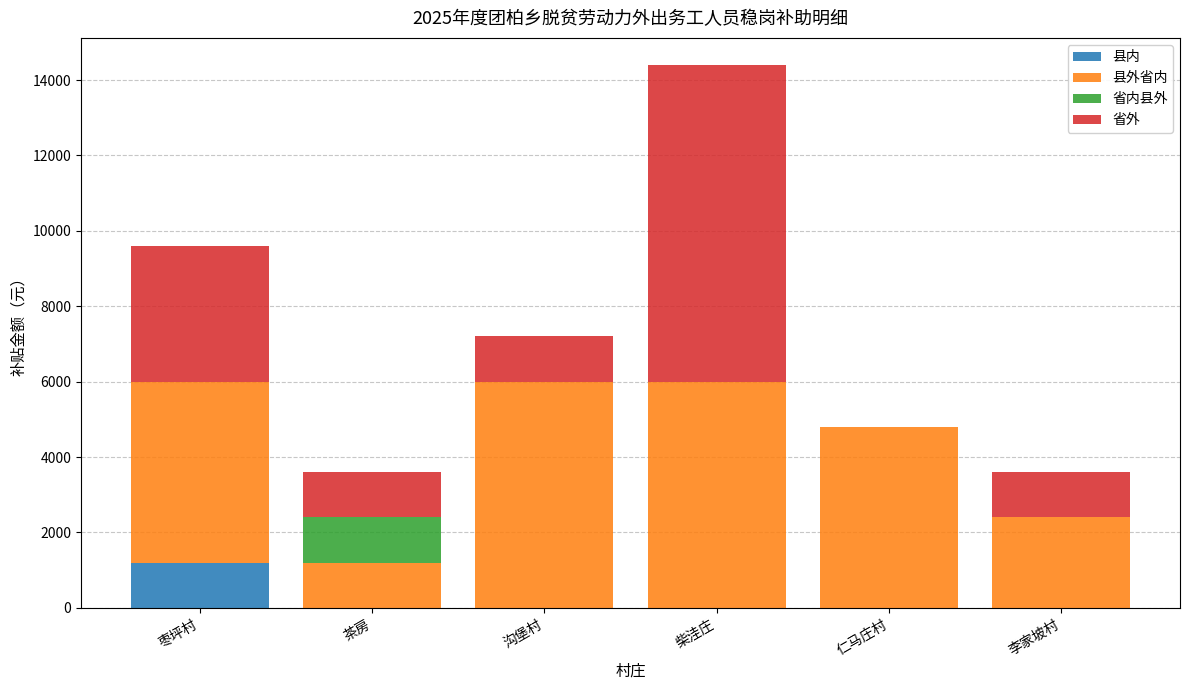

Does the chart contain stacked bars?

Yes